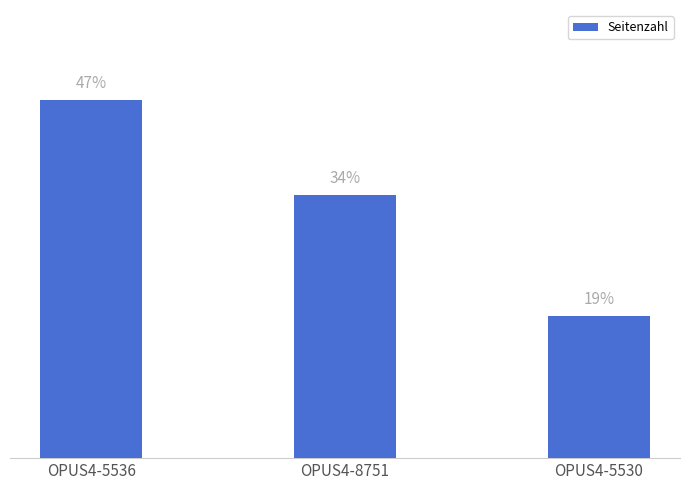

Are the bars horizontal?

No